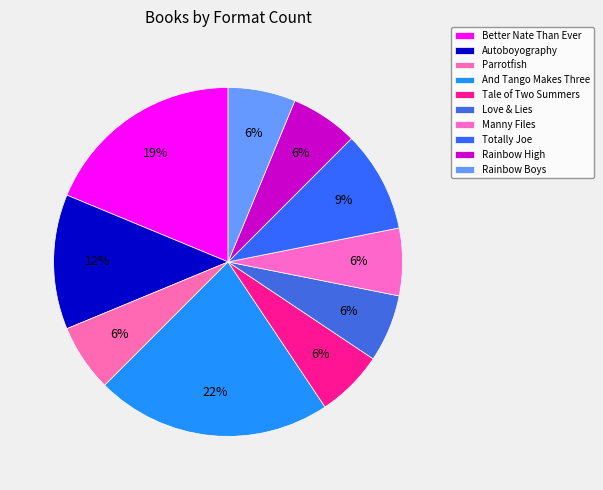

Combined, what portion of the pie is Tale of Two Summers and And Tango Makes Three?

28.1%